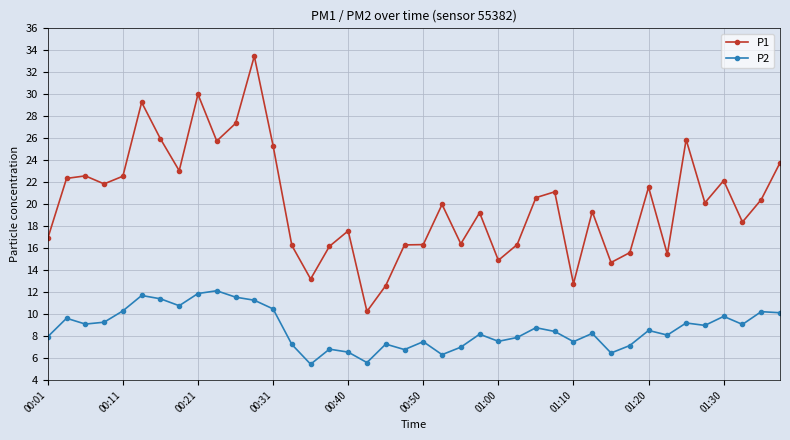

What is the difference between the maximum and second lowest values in the P2 series?

6.5